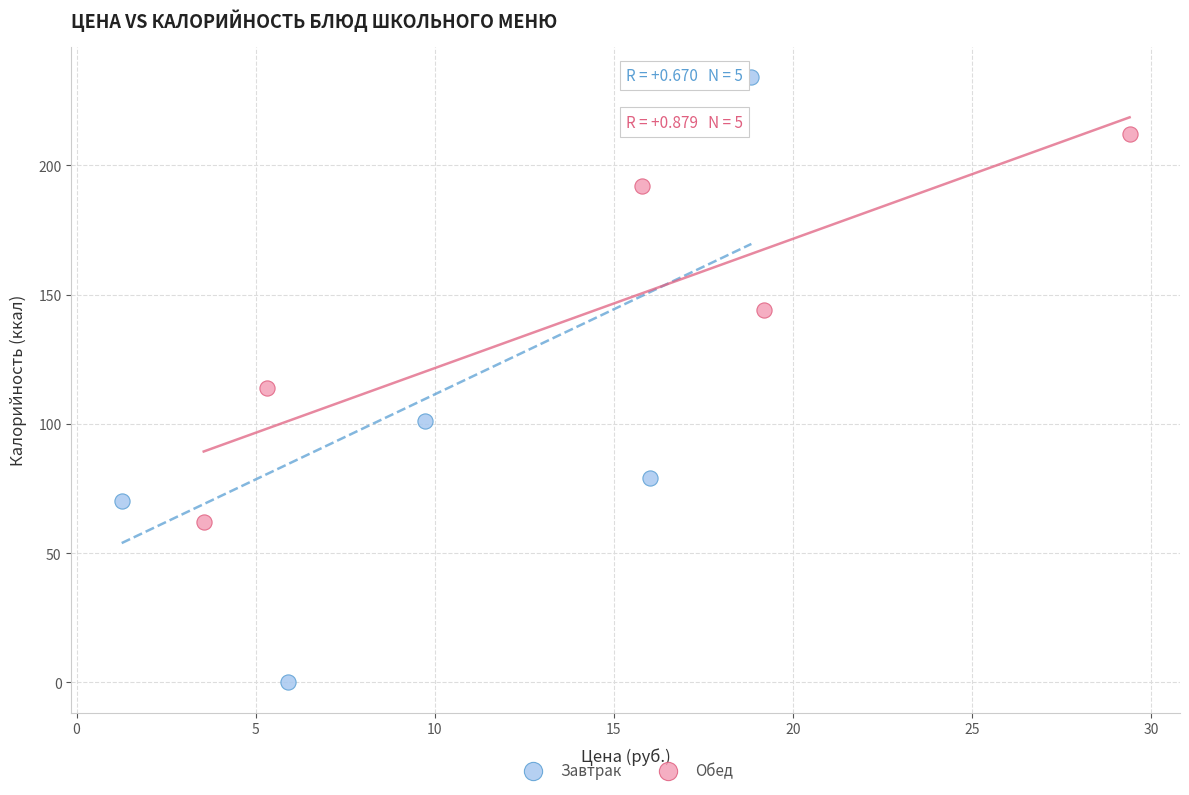

Which series has the largest Y range (max minus min)?

Завтрак